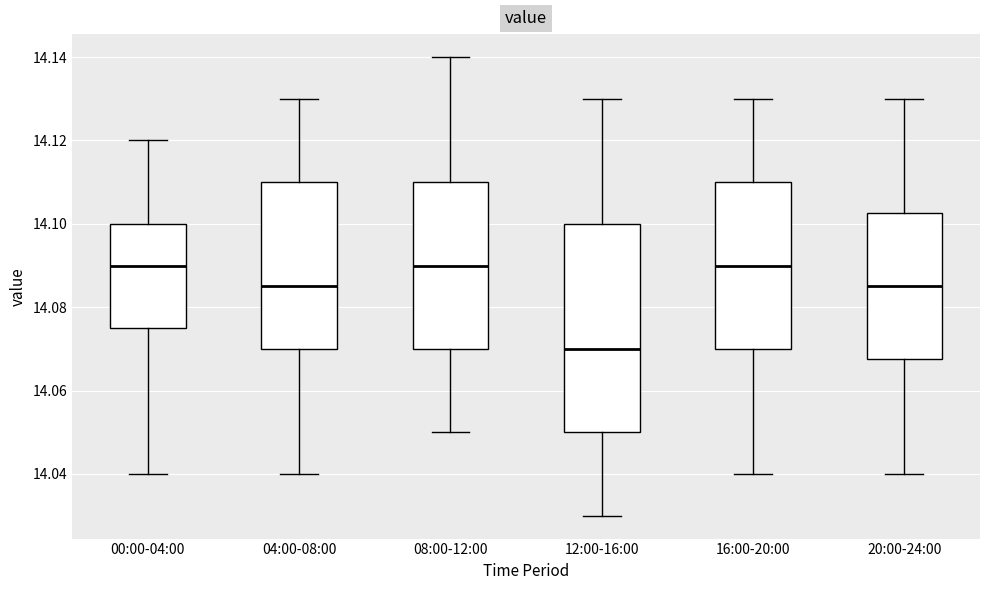

Where is the lower edge of the box for 16:00-20:00 on the y-axis? The values are not printed on the chart, so give them approximately, as read against the axis.

14.070